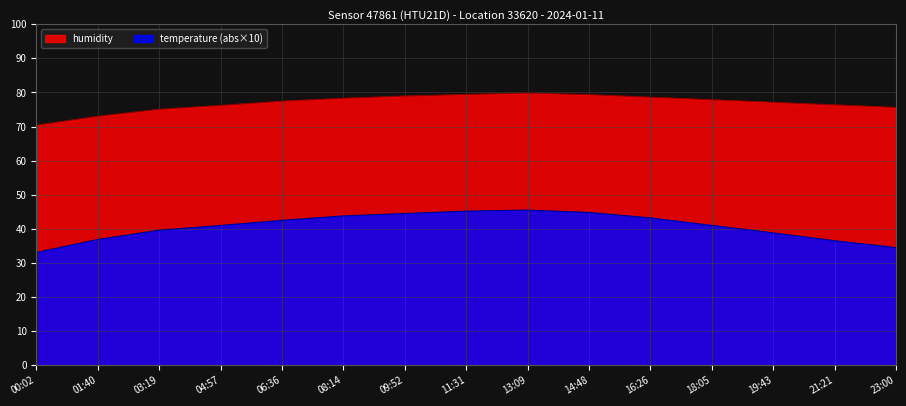

True or false: humidity and temperature intersect in this chart.

False